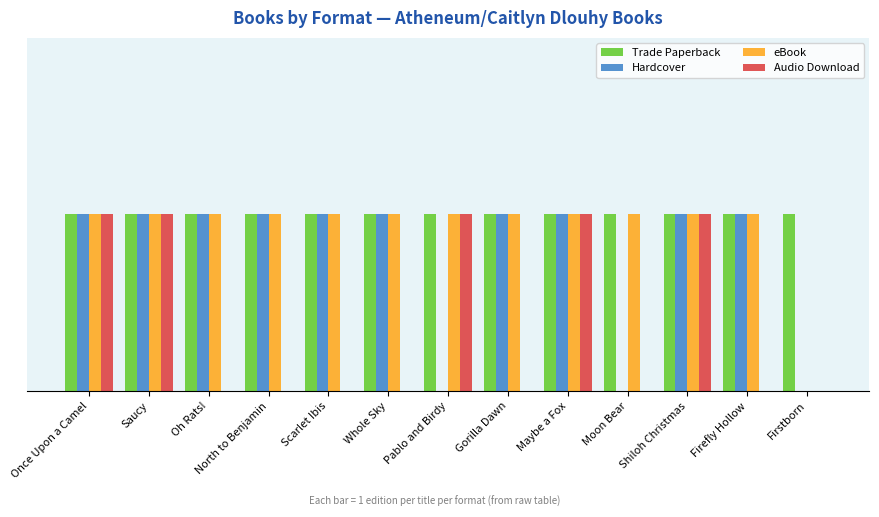

What are all the series names shown in the legend?

Trade Paperback, Hardcover, eBook, Audio Download